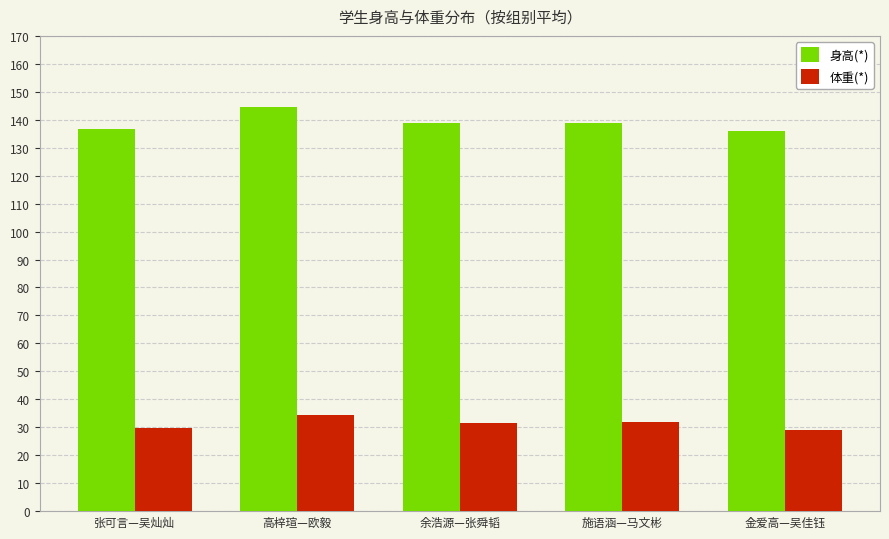

Which category has the highest value in the 身高(*) series?

高梓瑄—欧毅